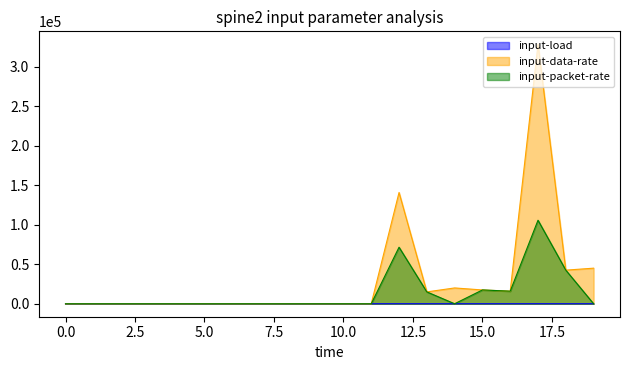

Rank the series by their average value, from highest to lowest.

input-data-rate, input-packet-rate, input-load